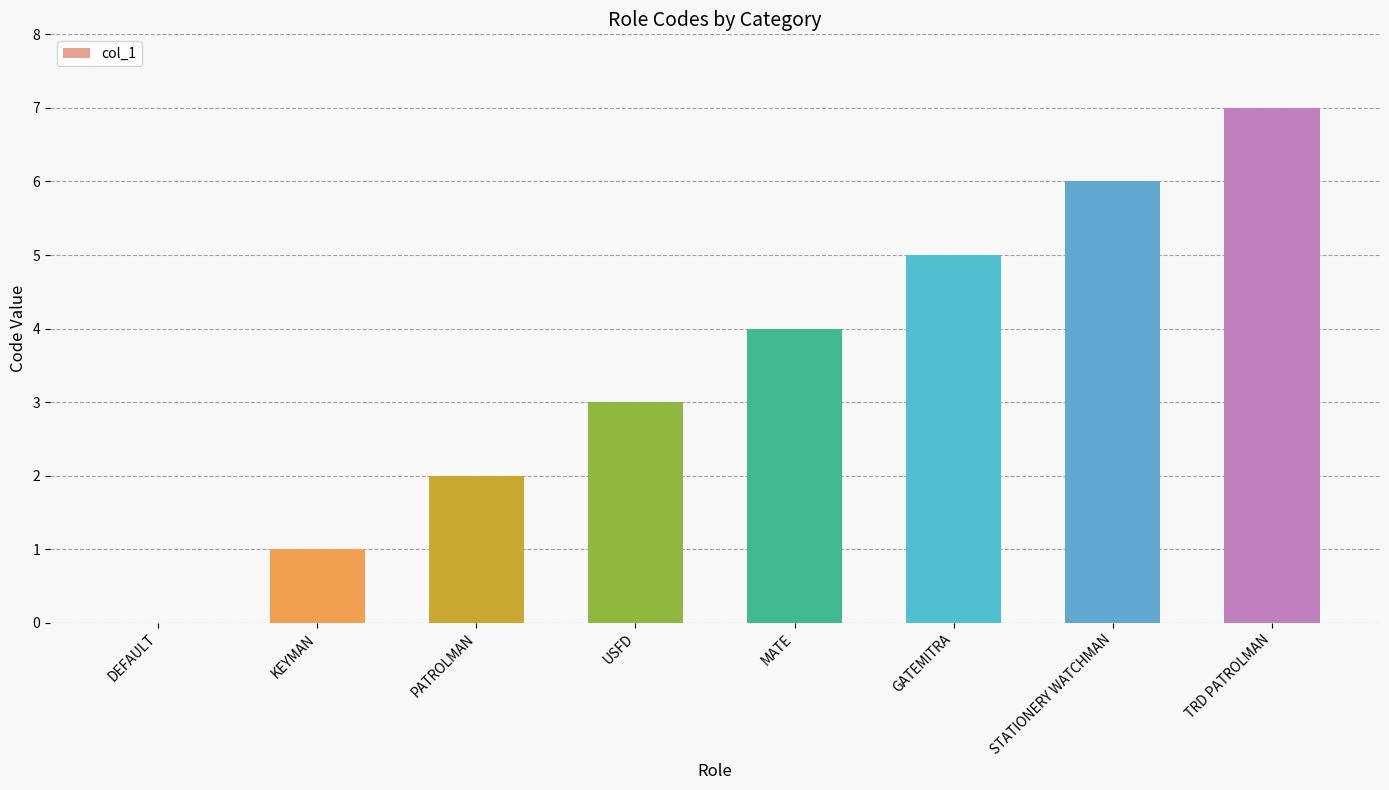

What is the difference between the values at GATEMITRA and MATE?

1